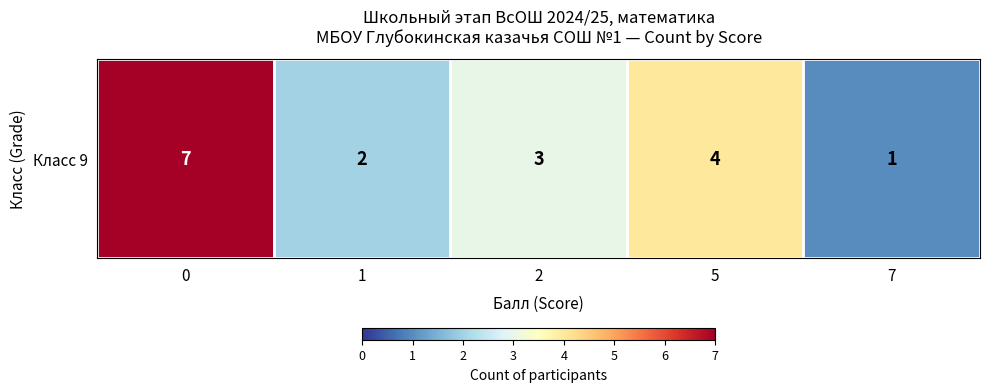

What is the maximum value shown in the chart?

7